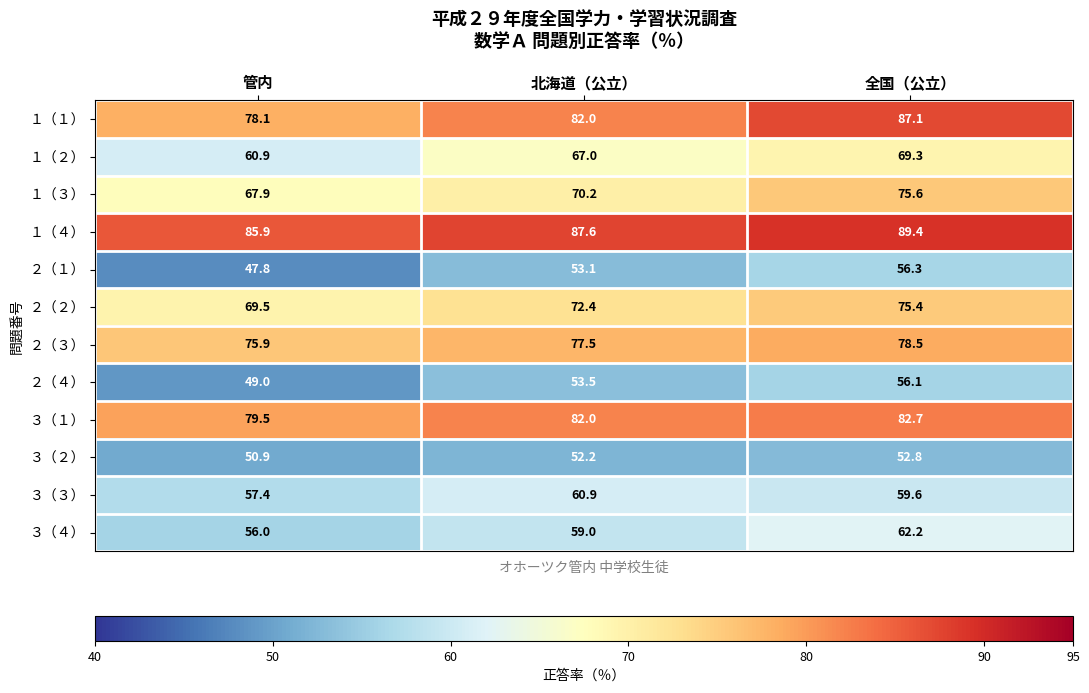

Which series has the largest total across all categories?

１（４）